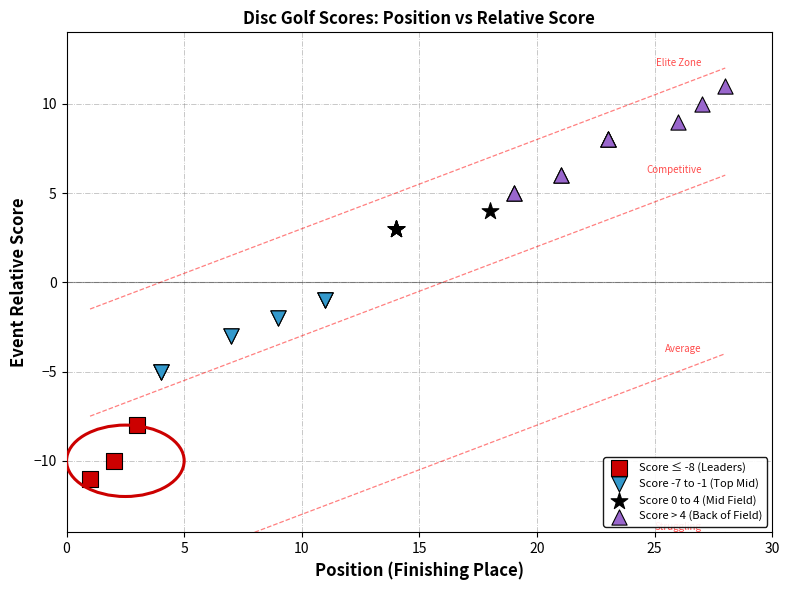

Which series contains the highest Y value?

Score > 4 (Back of Field)